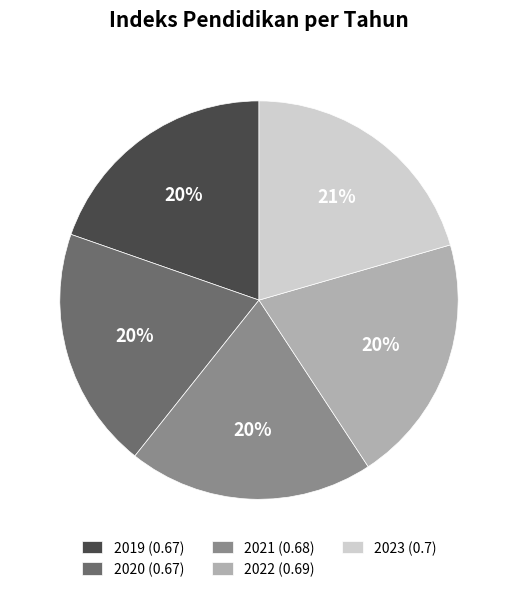

Which has a higher value, 2023 (0.7) or 2019 (0.67)?

2023 (0.7)